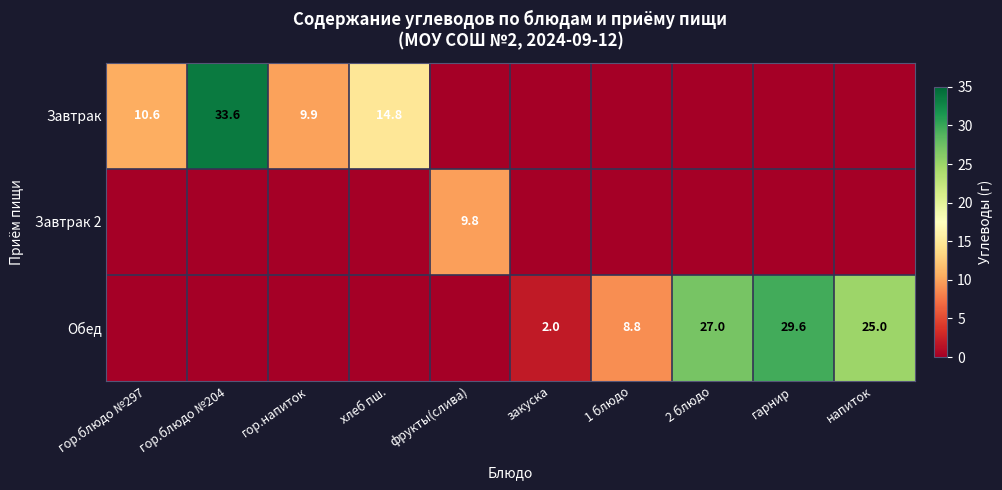

What is the total value across all series at 1 блюдо?

8.8